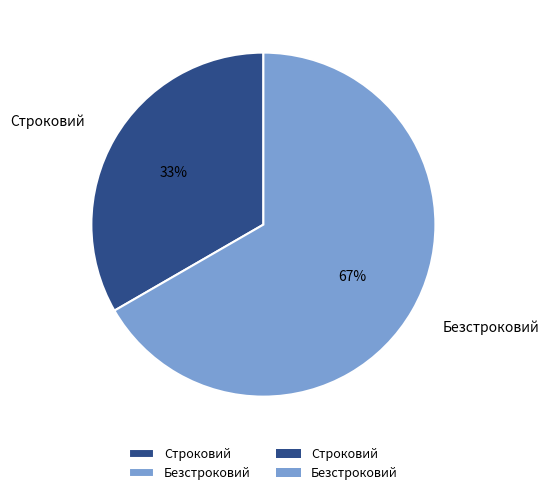

Approximately how many times larger is the value at Безстроковий compared to Строковий?

2.0